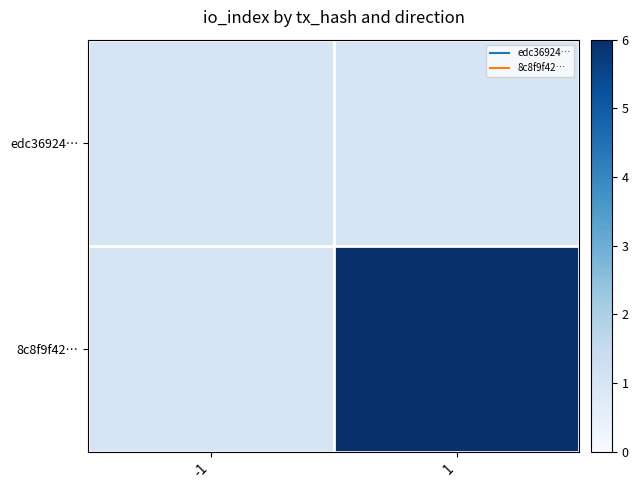

Between 1 and -1, which is larger?

1